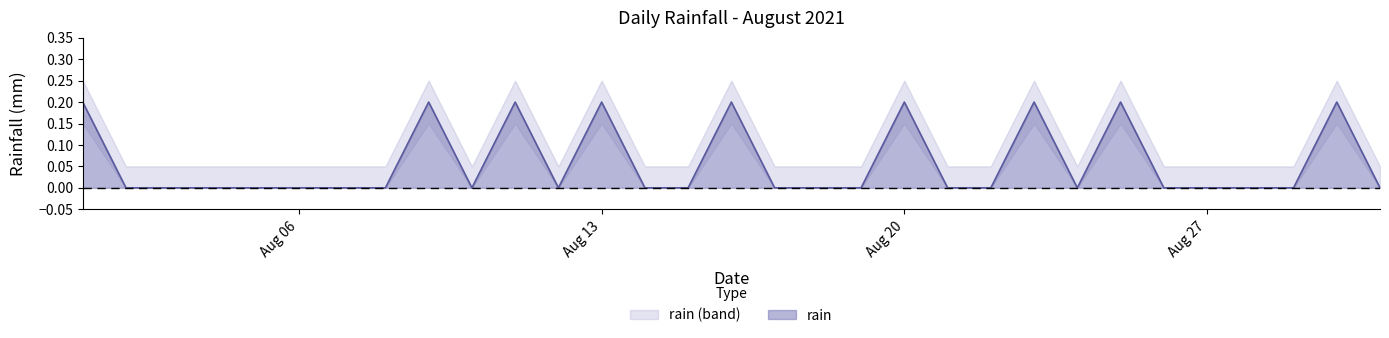

True or false: rain has a value of 0.0 at Aug 27.

True